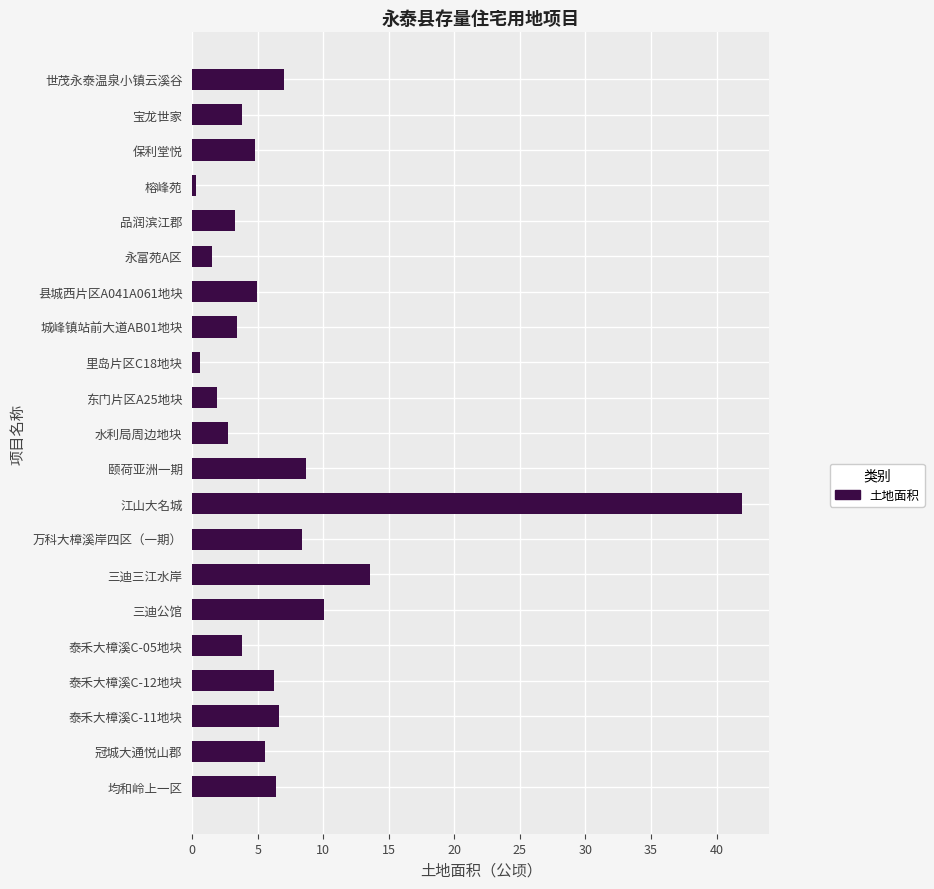

How many categories are shown in the chart?

21